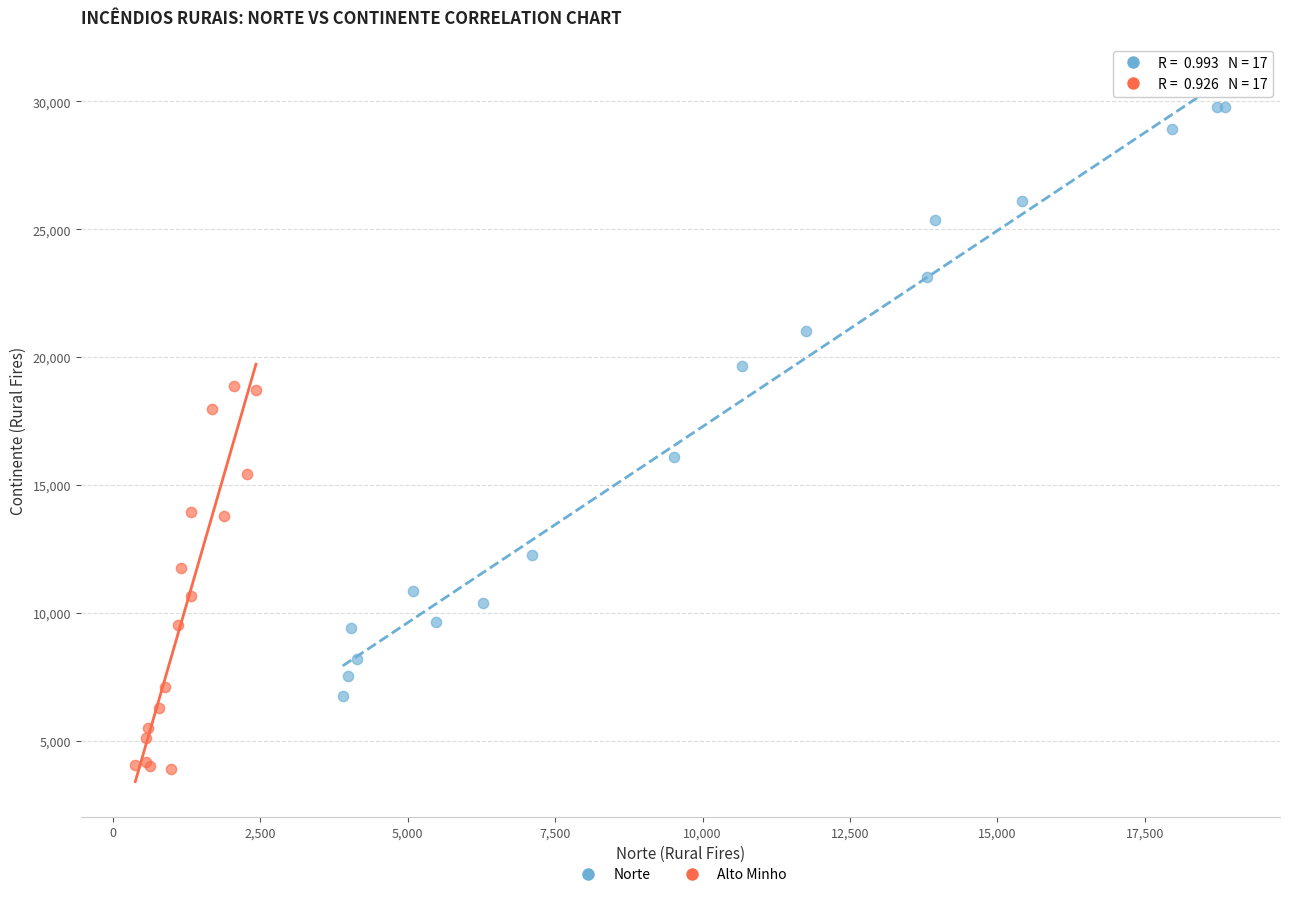

Which series has the widest spread of Y values?

Norte